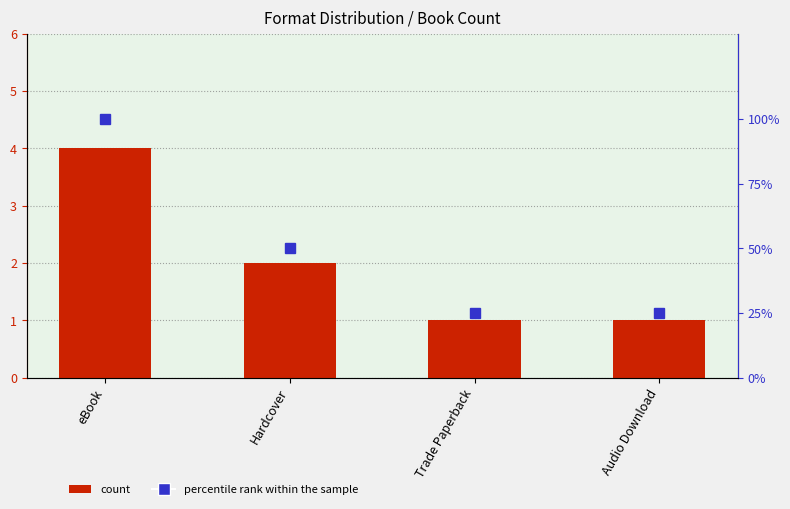

How many data points in count are above 2?

1